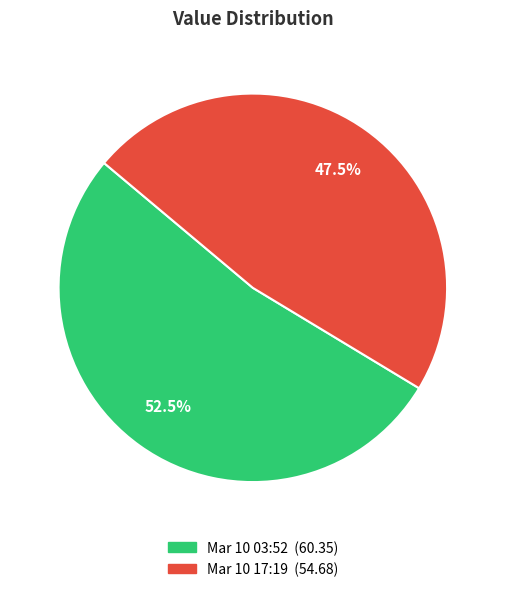

Is there any slice that represents more than half of the pie?

Yes